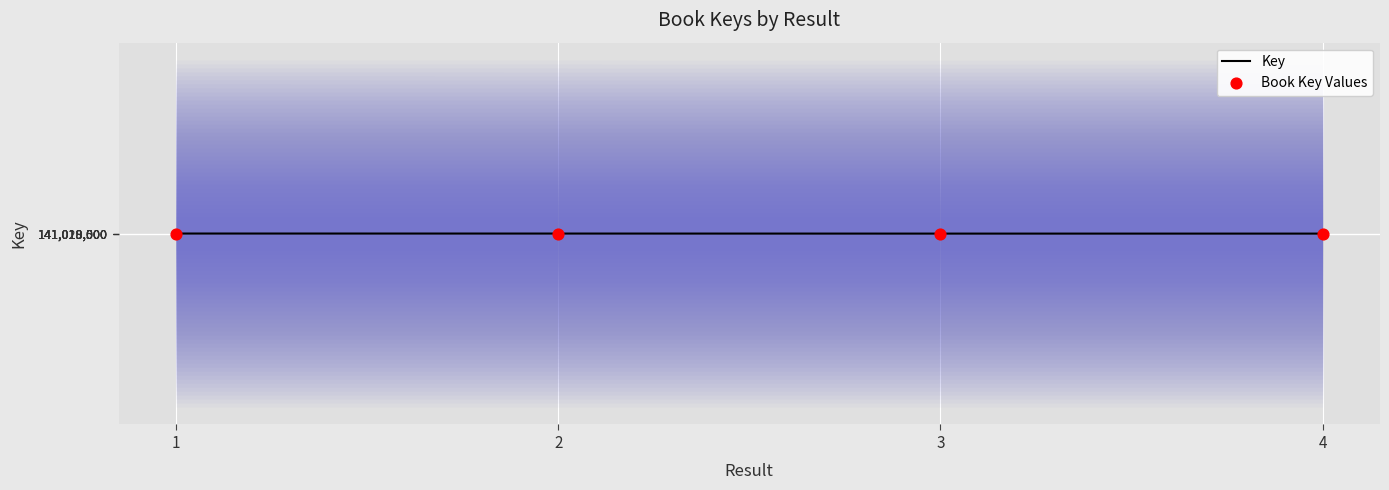

Which series reaches the maximum Y coordinate?

Key